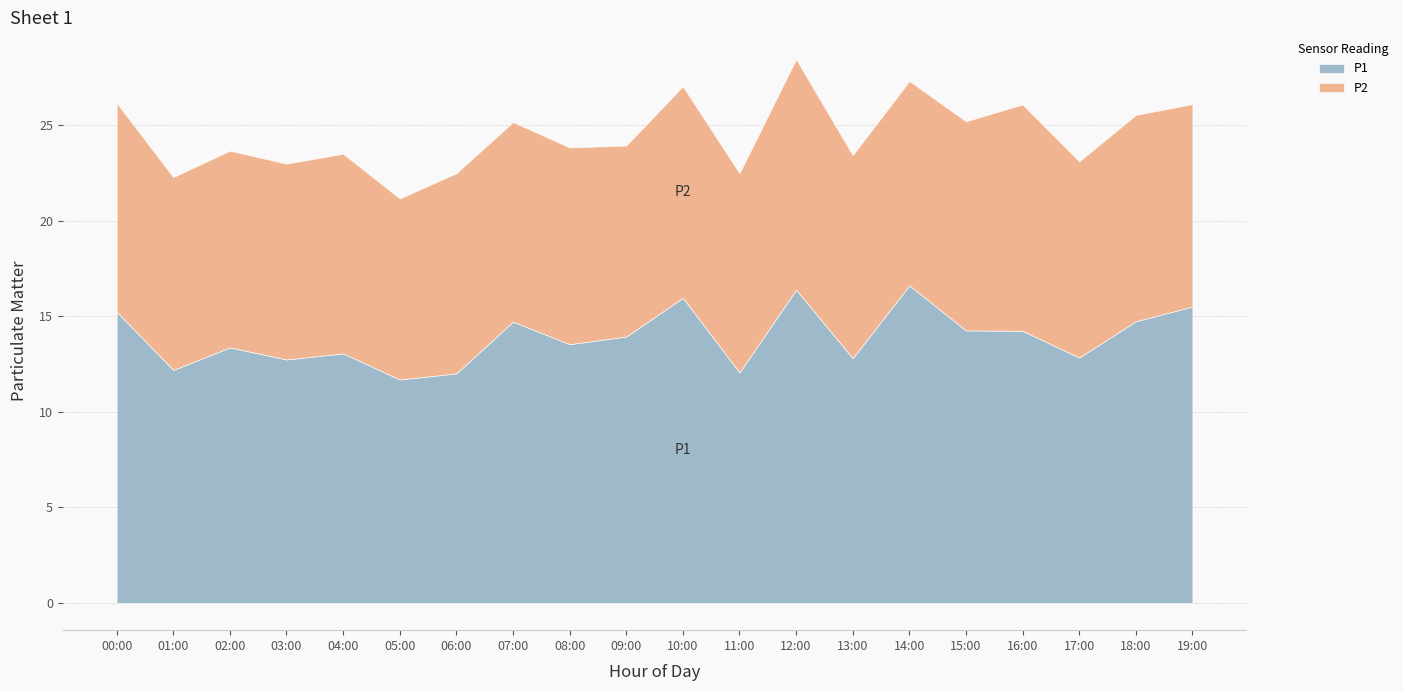

At which category does P1 reach its first local valley?

01:00